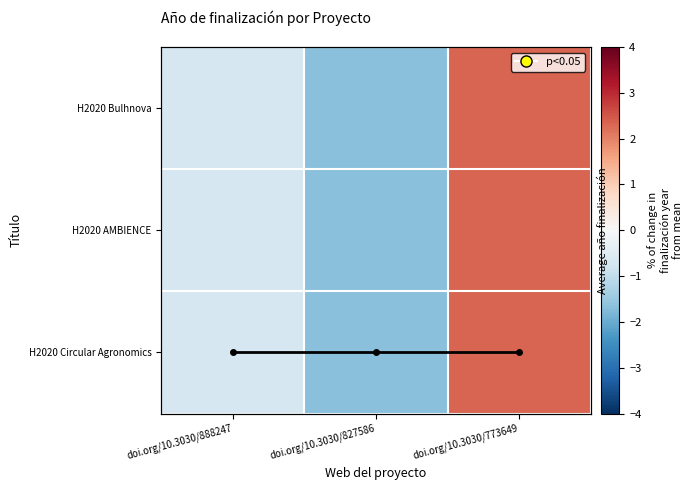

What is the minimum value for H2020 Circular Agronomics?

-1.7